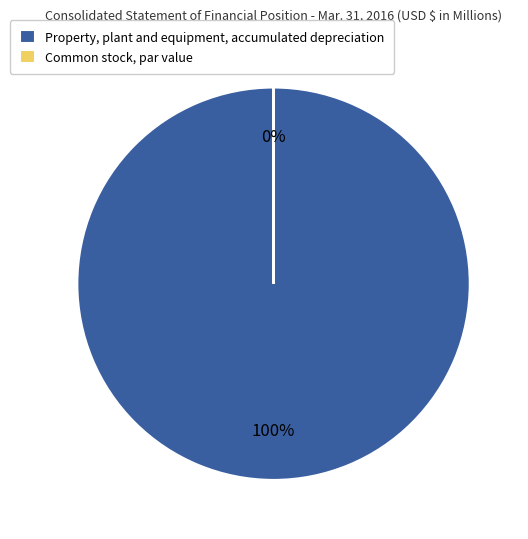

Is there a majority slice in this chart?

Yes